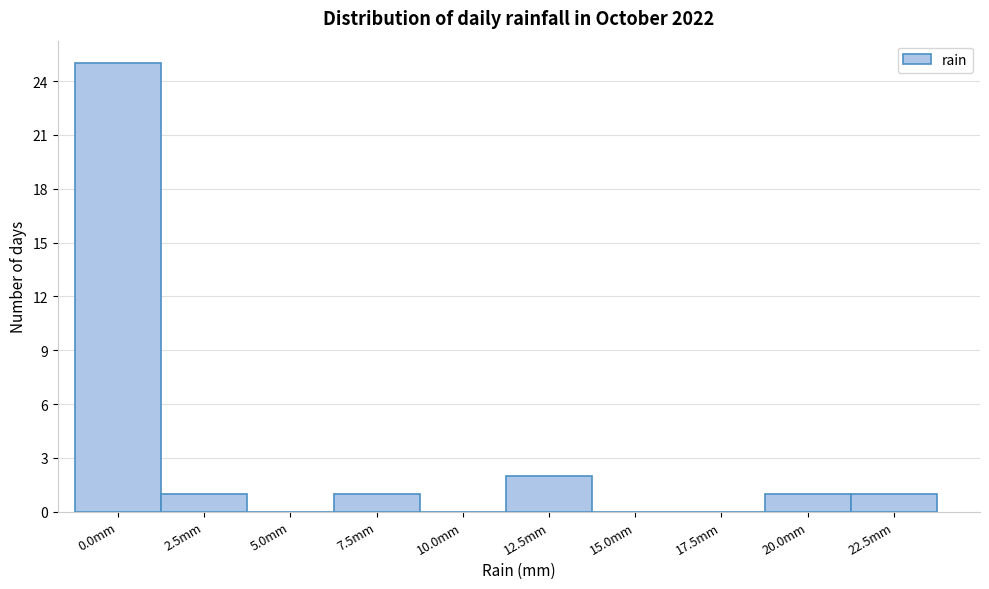

Reading right to left, extract all data points from this chart.

22.5mm=1	20.0mm=1	17.5mm=0	15.0mm=0	12.5mm=2	10.0mm=0	7.5mm=1	5.0mm=0	2.5mm=1	0.0mm=25